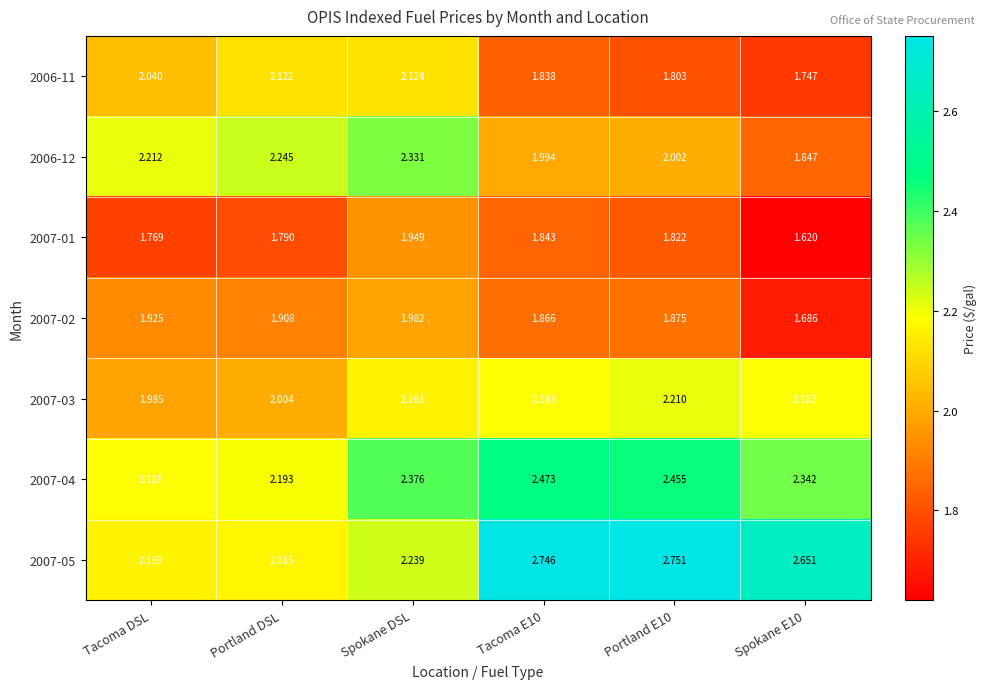

Where does the 2007-03 series first go above 2?

Portland DSL